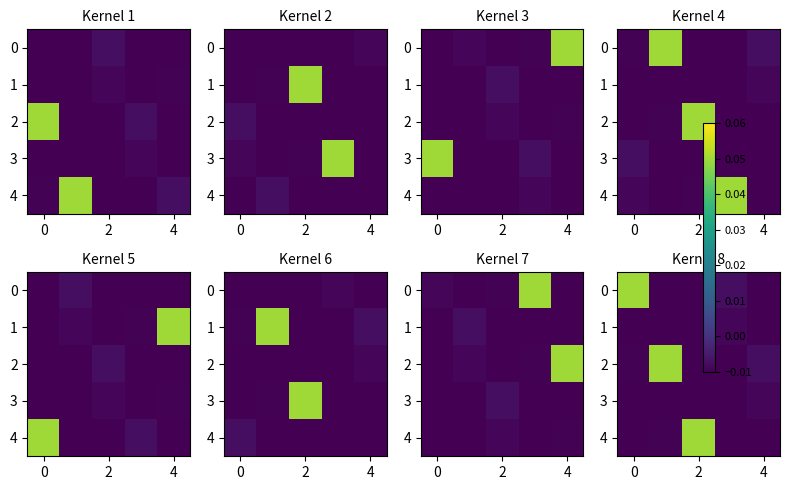

The value of 1 at 0 is -0.0. True or false?

False